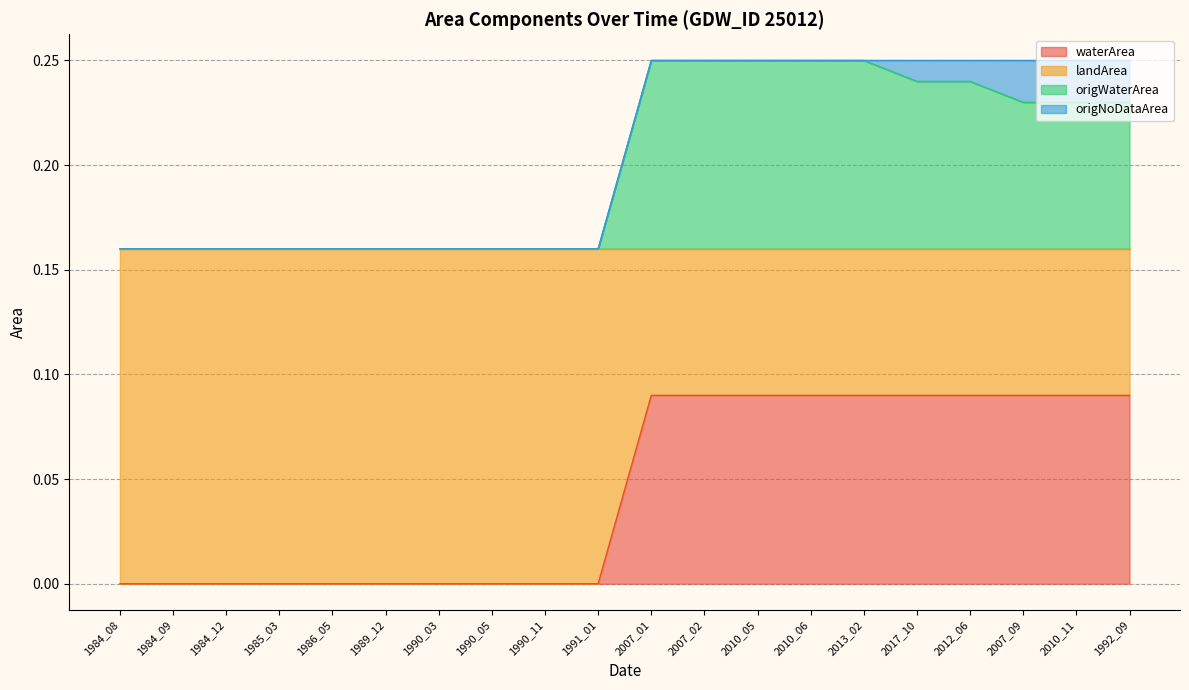

The value of waterArea at 2017_10 is 0.0. True or false?

False